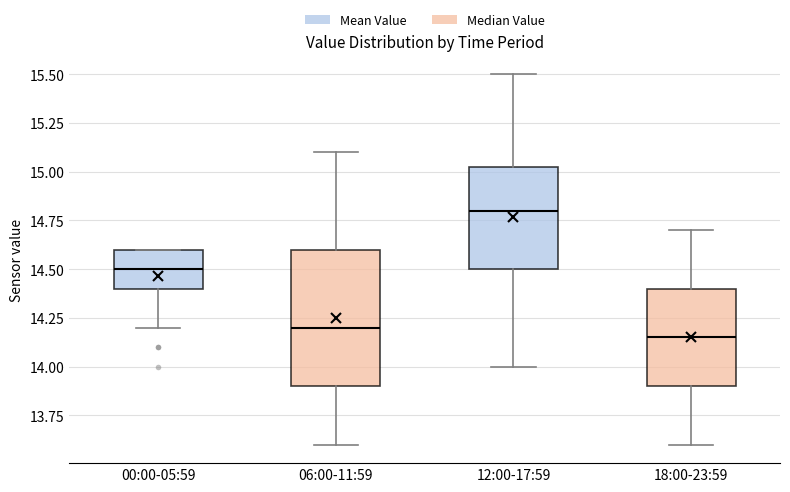

Reading left to right, read every box against the y-axis: the position of its median line, the range the box covers, and the ends of its whiskers. The values are not printed on the chart, so give them approximately, as read against the axis.

00:00-05:59: median 14.50, box 14.40 to 14.60, whiskers 14.20 to 14.60
06:00-11:59: median 14.20, box 13.90 to 14.60, whiskers 13.60 to 15.10
12:00-17:59: median 14.80, box 14.50 to 15.05, whiskers 14.00 to 15.50
18:00-23:59: median 14.15, box 13.90 to 14.40, whiskers 13.60 to 14.70